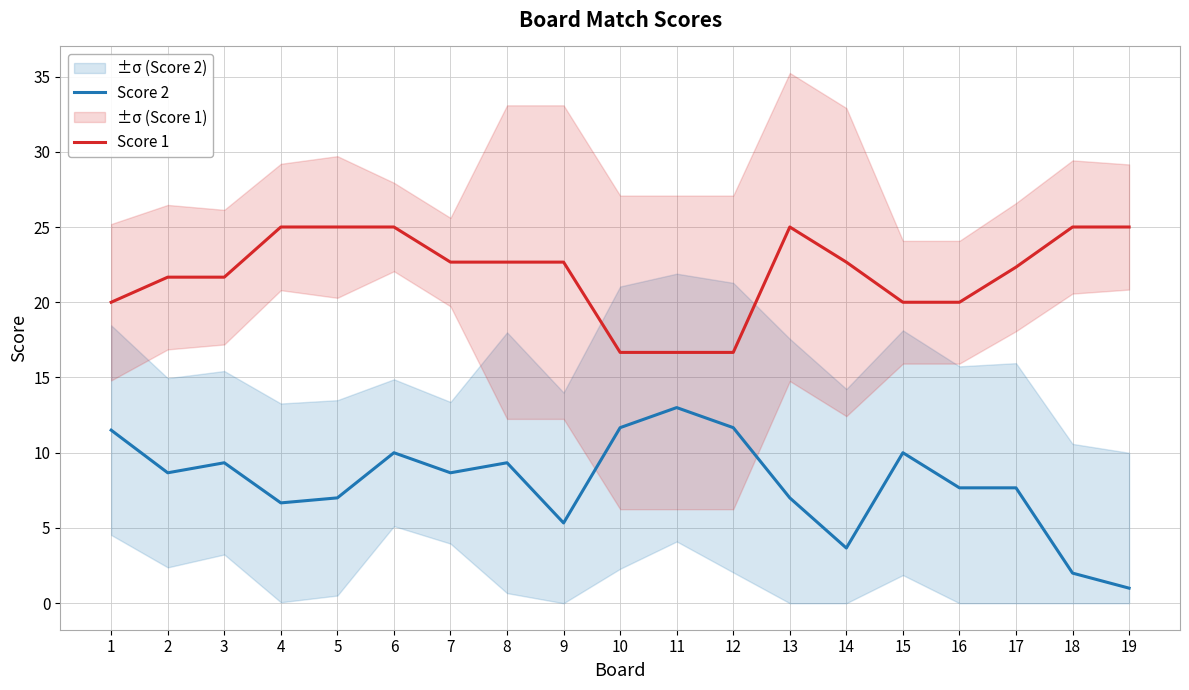

What is the sum of all Score 1 values?

416.3